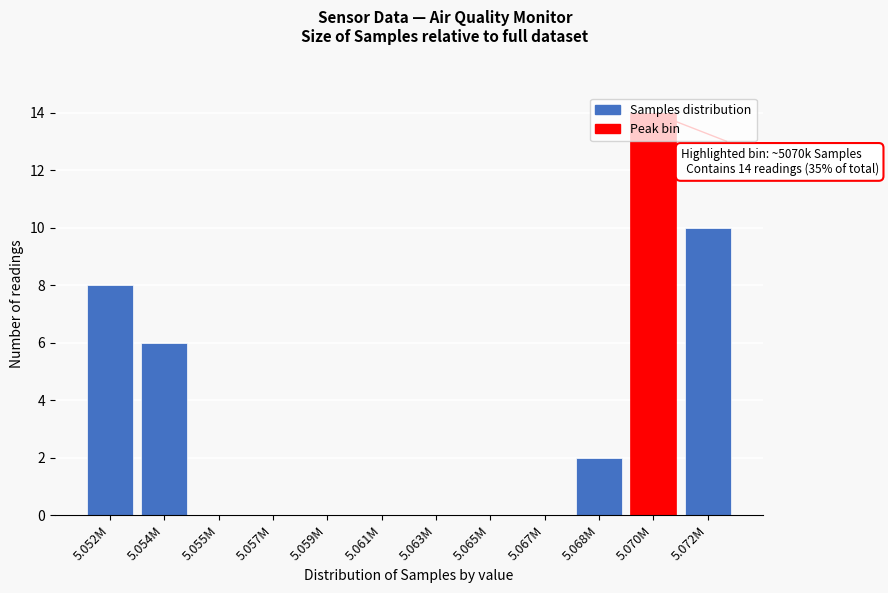

What is the maximum value shown in the chart?

14